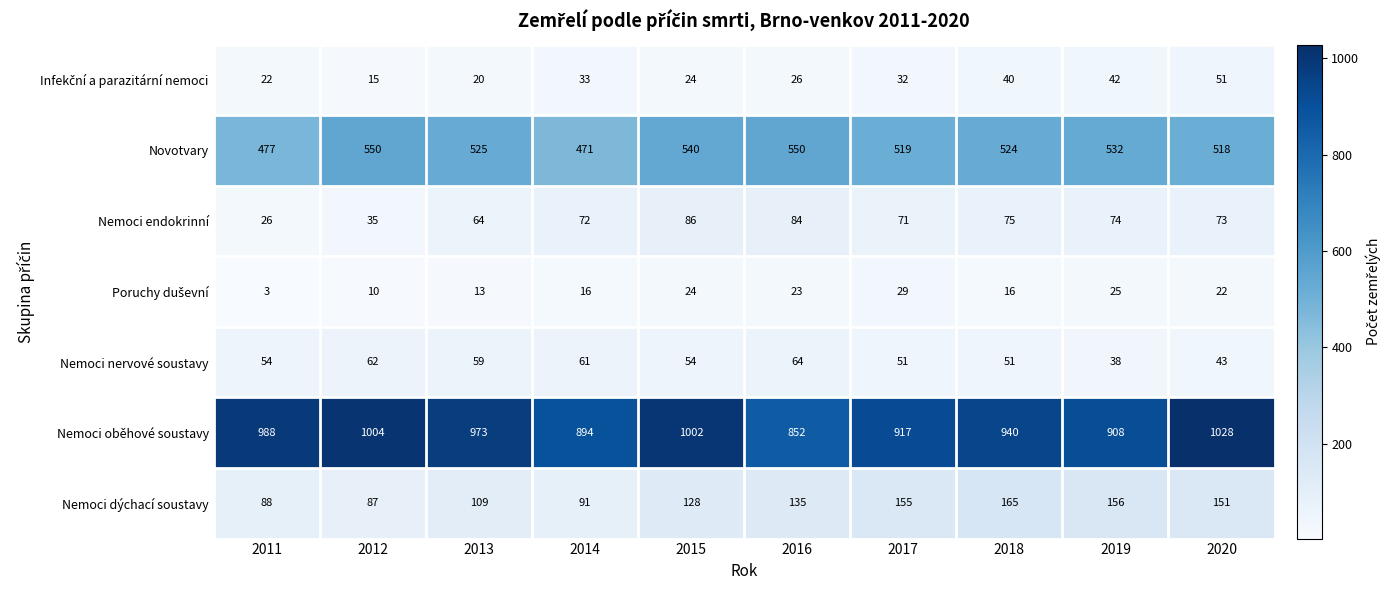

What is the maximum value shown in the chart?

1028